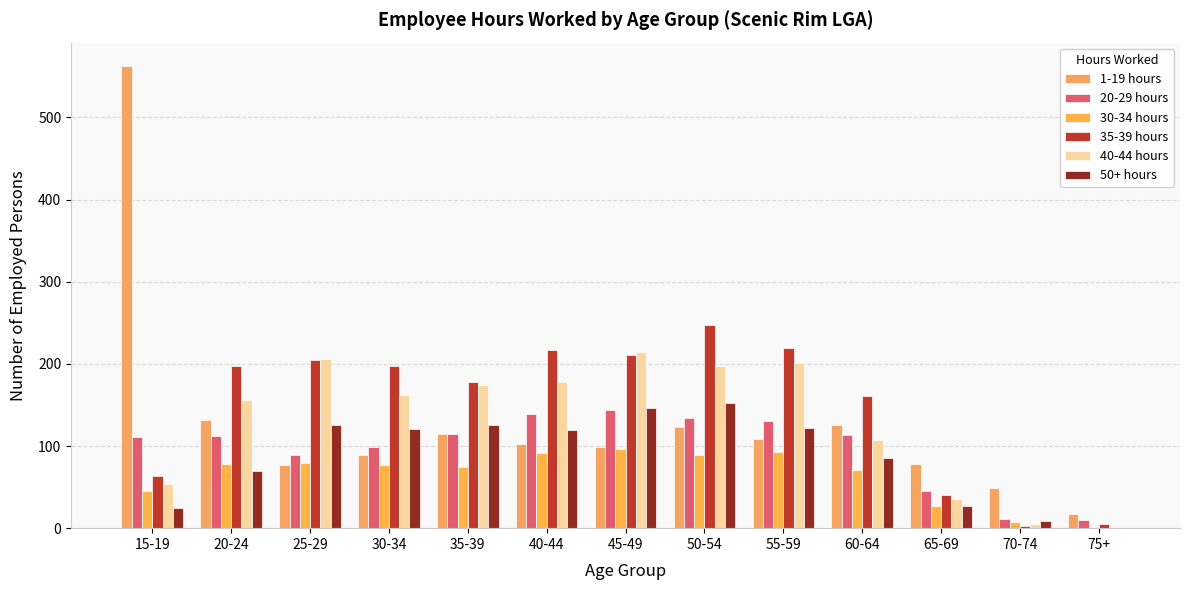

What is the value of the 20-29 hours bar at the 11th from the left?

45